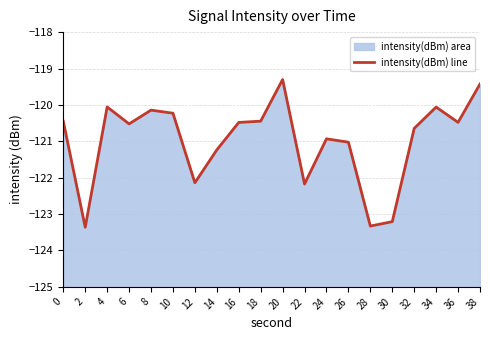

Rank the categories by value from lowest to highest.

2, 28, 30, 22, 12, 14, 26, 24, 32, 6, 16, 36, 0, 18, 10, 8, 34, 4, 38, 20